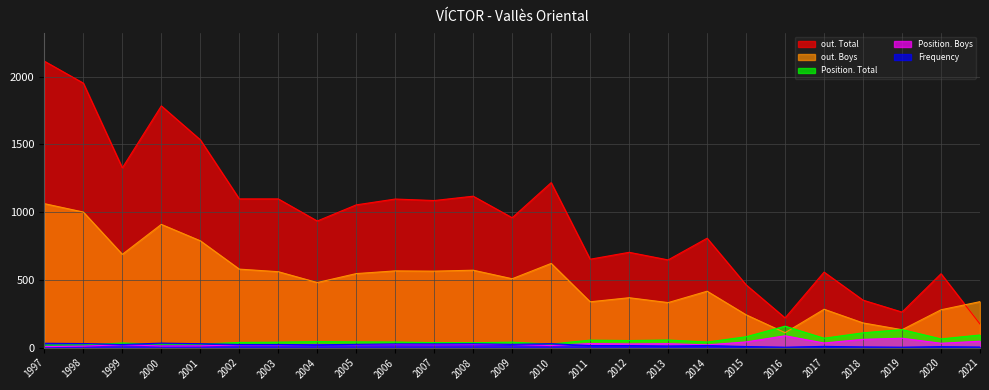

What value does the Position. Boys series have at 2005?

22